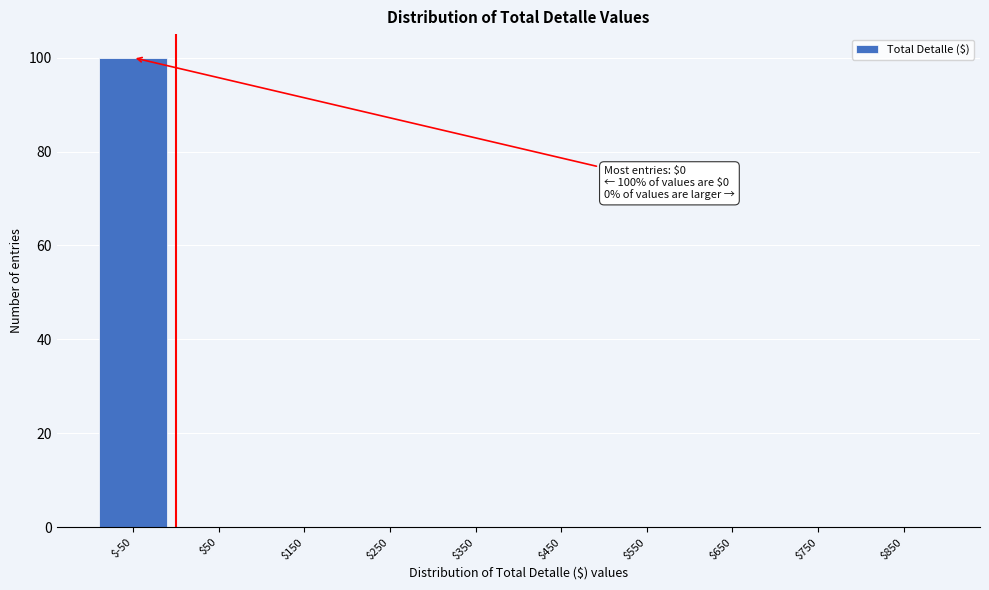

Is it true that the value at $-50 is 69?

False